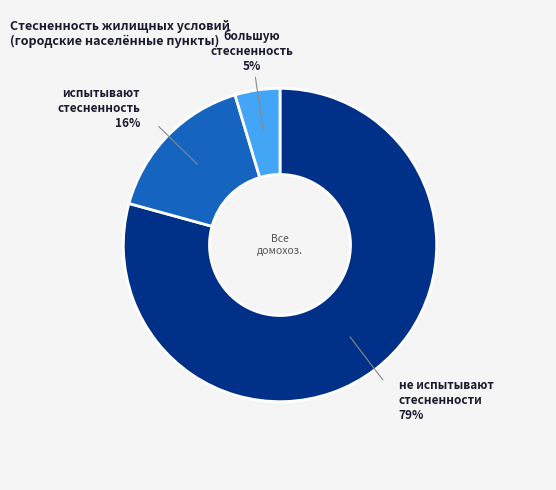

Is there a majority slice in this chart?

Yes